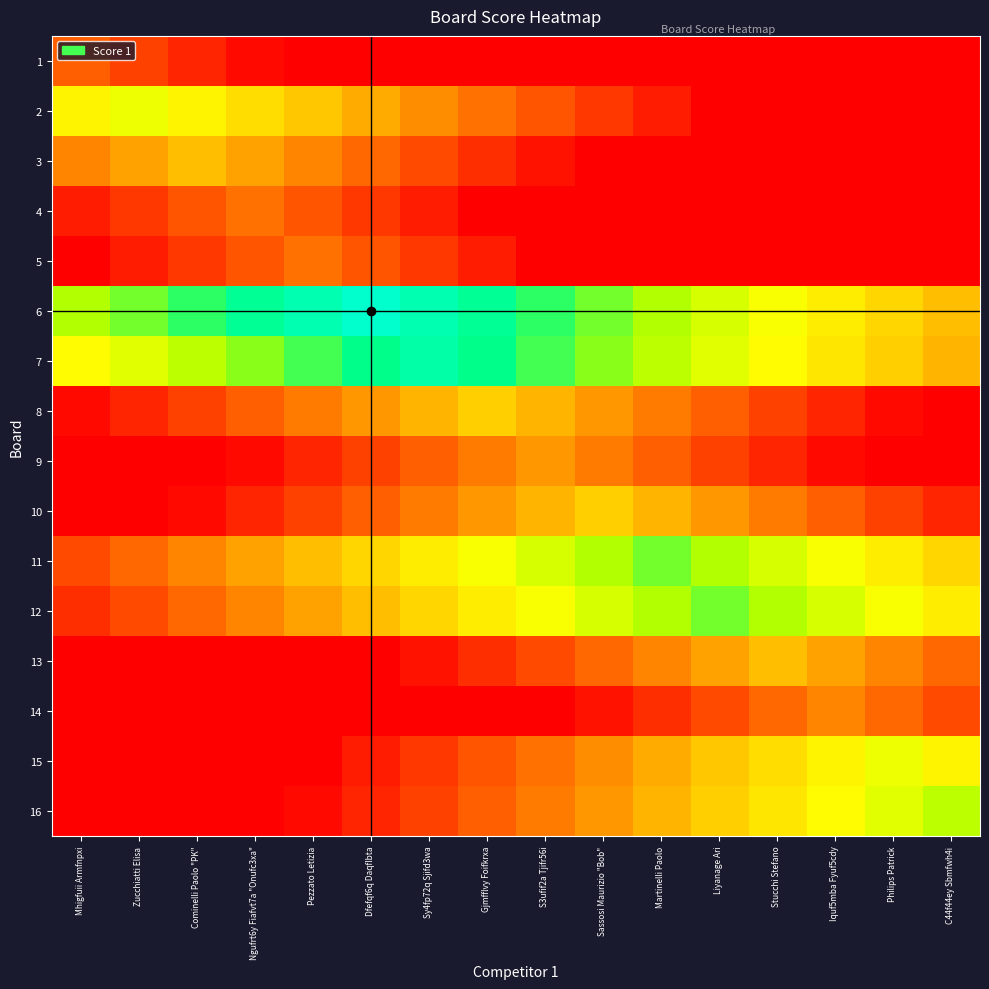

Reading left to right, extract all data points from this chart.

1: Mhigfuii Armfnpxi=5.0	Zucchiatti Elisa=3.5	Cominelli Paolo "PK"=2.0	Ngufrt6y Fiafvt7a "Onufc3xa"=0.5	Pezzato Letizia=0.0	Dfefqf6q Daqflbta=0.0	Sy4fp72q Sjifd3wa=0.0	Gjmfflvy Foifkrxa=0.0	S3ufif2a Tjifr56i=0.0	Sassosi Maurizio "Bob"=0.0	Martinelli Paolo=0.0	Liyanage Ari=0.0	Stucchi Stefano=0.0	Iquf5mba Fyuf5cdy=0.0	Philips Patrick=0.0	C44f44ey Sbmfwh4i=0.0
2: Mhigfuii Armfnpxi=13.5	Zucchiatti Elisa=15.0	Cominelli Paolo "PK"=13.5	Ngufrt6y Fiafvt7a "Onufc3xa"=12.0	Pezzato Letizia=10.5	Dfefqf6q Daqflbta=9.0	Sy4fp72q Sjifd3wa=7.5	Gjmfflvy Foifkrxa=6.0	S3ufif2a Tjifr56i=4.5	Sassosi Maurizio "Bob"=3.0	Martinelli Paolo=1.5	Liyanage Ari=0.0	Stucchi Stefano=0.0	Iquf5mba Fyuf5cdy=0.0	Philips Patrick=0.0	C44f44ey Sbmfwh4i=0.0
3: Mhigfuii Armfnpxi=7.0	Zucchiatti Elisa=8.5	Cominelli Paolo "PK"=10.0	Ngufrt6y Fiafvt7a "Onufc3xa"=8.5	Pezzato Letizia=7.0	Dfefqf6q Daqflbta=5.5	Sy4fp72q Sjifd3wa=4.0	Gjmfflvy Foifkrxa=2.5	S3ufif2a Tjifr56i=1.0	Sassosi Maurizio "Bob"=0.0	Martinelli Paolo=0.0	Liyanage Ari=0.0	Stucchi Stefano=0.0	Iquf5mba Fyuf5cdy=0.0	Philips Patrick=0.0	C44f44ey Sbmfwh4i=0.0
4: Mhigfuii Armfnpxi=1.5	Zucchiatti Elisa=3.0	Cominelli Paolo "PK"=4.5	Ngufrt6y Fiafvt7a "Onufc3xa"=6.0	Pezzato Letizia=4.5	Dfefqf6q Daqflbta=3.0	Sy4fp72q Sjifd3wa=1.5	Gjmfflvy Foifkrxa=0.0	S3ufif2a Tjifr56i=0.0	Sassosi Maurizio "Bob"=0.0	Martinelli Paolo=0.0	Liyanage Ari=0.0	Stucchi Stefano=0.0	Iquf5mba Fyuf5cdy=0.0	Philips Patrick=0.0	C44f44ey Sbmfwh4i=0.0
5: Mhigfuii Armfnpxi=0.0	Zucchiatti Elisa=1.5	Cominelli Paolo "PK"=3.0	Ngufrt6y Fiafvt7a "Onufc3xa"=4.5	Pezzato Letizia=6.0	Dfefqf6q Daqflbta=4.5	Sy4fp72q Sjifd3wa=3.0	Gjmfflvy Foifkrxa=1.5	S3ufif2a Tjifr56i=0.0	Sassosi Maurizio "Bob"=0.0	Martinelli Paolo=0.0	Liyanage Ari=0.0	Stucchi Stefano=0.0	Iquf5mba Fyuf5cdy=0.0	Philips Patrick=0.0	C44f44ey Sbmfwh4i=0.0
6: Mhigfuii Armfnpxi=17.5	Zucchiatti Elisa=19.0	Cominelli Paolo "PK"=20.5	Ngufrt6y Fiafvt7a "Onufc3xa"=22.0	Pezzato Letizia=23.5	Dfefqf6q Daqflbta=25.0	Sy4fp72q Sjifd3wa=23.5	Gjmfflvy Foifkrxa=22.0	S3ufif2a Tjifr56i=20.5	Sassosi Maurizio "Bob"=19.0	Martinelli Paolo=17.5	Liyanage Ari=16.0	Stucchi Stefano=14.5	Iquf5mba Fyuf5cdy=13.0	Philips Patrick=11.5	C44f44ey Sbmfwh4i=10.0
7: Mhigfuii Armfnpxi=14.0	Zucchiatti Elisa=15.5	Cominelli Paolo "PK"=17.0	Ngufrt6y Fiafvt7a "Onufc3xa"=18.5	Pezzato Letizia=20.0	Dfefqf6q Daqflbta=21.5	Sy4fp72q Sjifd3wa=23.0	Gjmfflvy Foifkrxa=21.5	S3ufif2a Tjifr56i=20.0	Sassosi Maurizio "Bob"=18.5	Martinelli Paolo=17.0	Liyanage Ari=15.5	Stucchi Stefano=14.0	Iquf5mba Fyuf5cdy=12.5	Philips Patrick=11.0	C44f44ey Sbmfwh4i=9.5
8: Mhigfuii Armfnpxi=0.5	Zucchiatti Elisa=2.0	Cominelli Paolo "PK"=3.5	Ngufrt6y Fiafvt7a "Onufc3xa"=5.0	Pezzato Letizia=6.5	Dfefqf6q Daqflbta=8.0	Sy4fp72q Sjifd3wa=9.5	Gjmfflvy Foifkrxa=11.0	S3ufif2a Tjifr56i=9.5	Sassosi Maurizio "Bob"=8.0	Martinelli Paolo=6.5	Liyanage Ari=5.0	Stucchi Stefano=3.5	Iquf5mba Fyuf5cdy=2.0	Philips Patrick=0.5	C44f44ey Sbmfwh4i=0.0
9: Mhigfuii Armfnpxi=0.0	Zucchiatti Elisa=0.0	Cominelli Paolo "PK"=0.0	Ngufrt6y Fiafvt7a "Onufc3xa"=0.5	Pezzato Letizia=2.0	Dfefqf6q Daqflbta=3.5	Sy4fp72q Sjifd3wa=5.0	Gjmfflvy Foifkrxa=6.5	S3ufif2a Tjifr56i=8.0	Sassosi Maurizio "Bob"=6.5	Martinelli Paolo=5.0	Liyanage Ari=3.5	Stucchi Stefano=2.0	Iquf5mba Fyuf5cdy=0.5	Philips Patrick=0.0	C44f44ey Sbmfwh4i=0.0
10: Mhigfuii Armfnpxi=0.0	Zucchiatti Elisa=0.0	Cominelli Paolo "PK"=0.5	Ngufrt6y Fiafvt7a "Onufc3xa"=2.0	Pezzato Letizia=3.5	Dfefqf6q Daqflbta=5.0	Sy4fp72q Sjifd3wa=6.5	Gjmfflvy Foifkrxa=8.0	S3ufif2a Tjifr56i=9.5	Sassosi Maurizio "Bob"=11.0	Martinelli Paolo=9.5	Liyanage Ari=8.0	Stucchi Stefano=6.5	Iquf5mba Fyuf5cdy=5.0	Philips Patrick=3.5	C44f44ey Sbmfwh4i=2.0
11: Mhigfuii Armfnpxi=4.0	Zucchiatti Elisa=5.5	Cominelli Paolo "PK"=7.0	Ngufrt6y Fiafvt7a "Onufc3xa"=8.5	Pezzato Letizia=10.0	Dfefqf6q Daqflbta=11.5	Sy4fp72q Sjifd3wa=13.0	Gjmfflvy Foifkrxa=14.5	S3ufif2a Tjifr56i=16.0	Sassosi Maurizio "Bob"=17.5	Martinelli Paolo=19.0	Liyanage Ari=17.5	Stucchi Stefano=16.0	Iquf5mba Fyuf5cdy=14.5	Philips Patrick=13.0	C44f44ey Sbmfwh4i=11.5
12: Mhigfuii Armfnpxi=2.5	Zucchiatti Elisa=4.0	Cominelli Paolo "PK"=5.5	Ngufrt6y Fiafvt7a "Onufc3xa"=7.0	Pezzato Letizia=8.5	Dfefqf6q Daqflbta=10.0	Sy4fp72q Sjifd3wa=11.5	Gjmfflvy Foifkrxa=13.0	S3ufif2a Tjifr56i=14.5	Sassosi Maurizio "Bob"=16.0	Martinelli Paolo=17.5	Liyanage Ari=19.0	Stucchi Stefano=17.5	Iquf5mba Fyuf5cdy=16.0	Philips Patrick=14.5	C44f44ey Sbmfwh4i=13.0
13: Mhigfuii Armfnpxi=0.0	Zucchiatti Elisa=0.0	Cominelli Paolo "PK"=0.0	Ngufrt6y Fiafvt7a "Onufc3xa"=0.0	Pezzato Letizia=0.0	Dfefqf6q Daqflbta=0.0	Sy4fp72q Sjifd3wa=1.0	Gjmfflvy Foifkrxa=2.5	S3ufif2a Tjifr56i=4.0	Sassosi Maurizio "Bob"=5.5	Martinelli Paolo=7.0	Liyanage Ari=8.5	Stucchi Stefano=10.0	Iquf5mba Fyuf5cdy=8.5	Philips Patrick=7.0	C44f44ey Sbmfwh4i=5.5
14: Mhigfuii Armfnpxi=0.0	Zucchiatti Elisa=0.0	Cominelli Paolo "PK"=0.0	Ngufrt6y Fiafvt7a "Onufc3xa"=0.0	Pezzato Letizia=0.0	Dfefqf6q Daqflbta=0.0	Sy4fp72q Sjifd3wa=0.0	Gjmfflvy Foifkrxa=0.0	S3ufif2a Tjifr56i=0.0	Sassosi Maurizio "Bob"=1.0	Martinelli Paolo=2.5	Liyanage Ari=4.0	Stucchi Stefano=5.5	Iquf5mba Fyuf5cdy=7.0	Philips Patrick=5.5	C44f44ey Sbmfwh4i=4.0
15: Mhigfuii Armfnpxi=0.0	Zucchiatti Elisa=0.0	Cominelli Paolo "PK"=0.0	Ngufrt6y Fiafvt7a "Onufc3xa"=0.0	Pezzato Letizia=0.0	Dfefqf6q Daqflbta=1.5	Sy4fp72q Sjifd3wa=3.0	Gjmfflvy Foifkrxa=4.5	S3ufif2a Tjifr56i=6.0	Sassosi Maurizio "Bob"=7.5	Martinelli Paolo=9.0	Liyanage Ari=10.5	Stucchi Stefano=12.0	Iquf5mba Fyuf5cdy=13.5	Philips Patrick=15.0	C44f44ey Sbmfwh4i=13.5
16: Mhigfuii Armfnpxi=0.0	Zucchiatti Elisa=0.0	Cominelli Paolo "PK"=0.0	Ngufrt6y Fiafvt7a "Onufc3xa"=0.0	Pezzato Letizia=0.5	Dfefqf6q Daqflbta=2.0	Sy4fp72q Sjifd3wa=3.5	Gjmfflvy Foifkrxa=5.0	S3ufif2a Tjifr56i=6.5	Sassosi Maurizio "Bob"=8.0	Martinelli Paolo=9.5	Liyanage Ari=11.0	Stucchi Stefano=12.5	Iquf5mba Fyuf5cdy=14.0	Philips Patrick=15.5	C44f44ey Sbmfwh4i=17.0